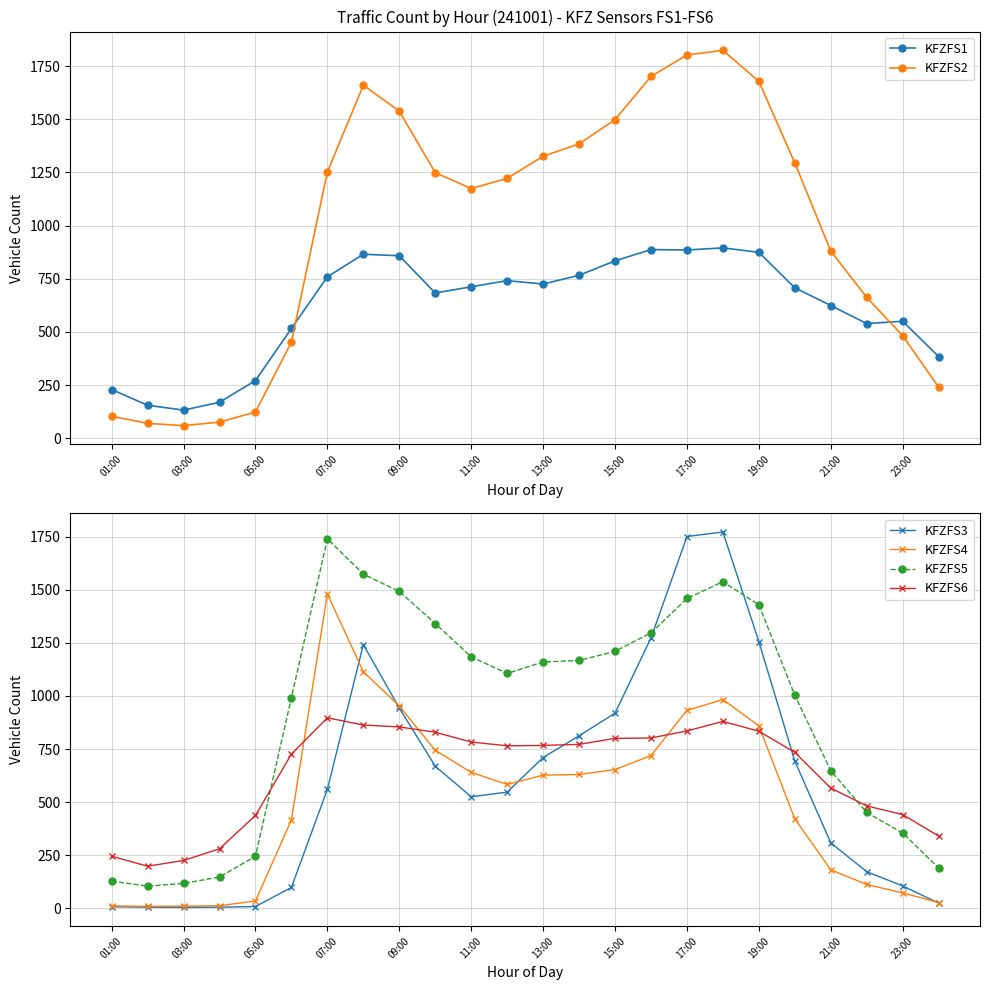

What is the sum of all KFZFS3 values?

14408